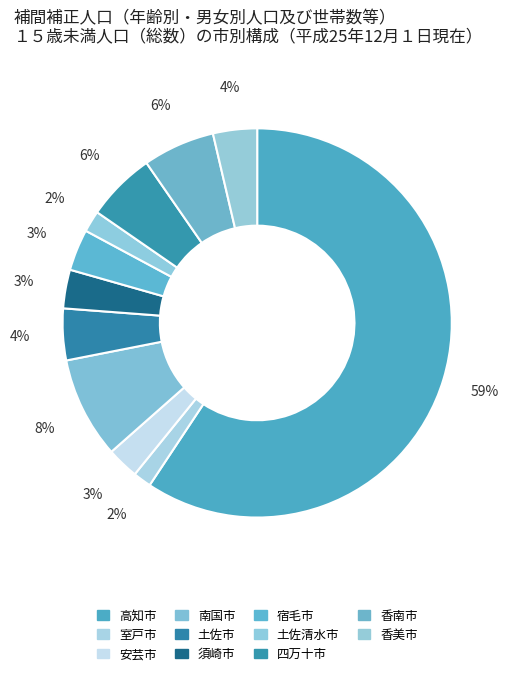

What percentage do 土佐清水市 and 土佐市 together represent?

6.1%